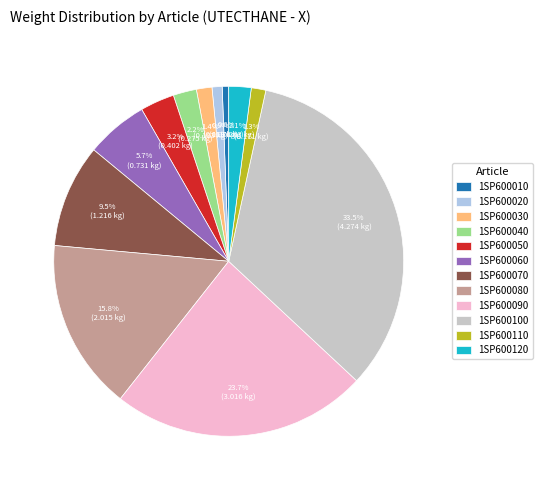

The 1SP600060 slice represents 1% of the pie. True or false?

False